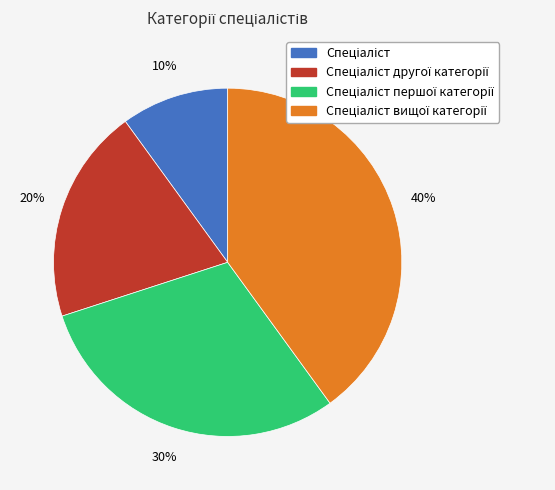

To the nearest percent, what is the difference between the largest and smallest slice percentages?

30%